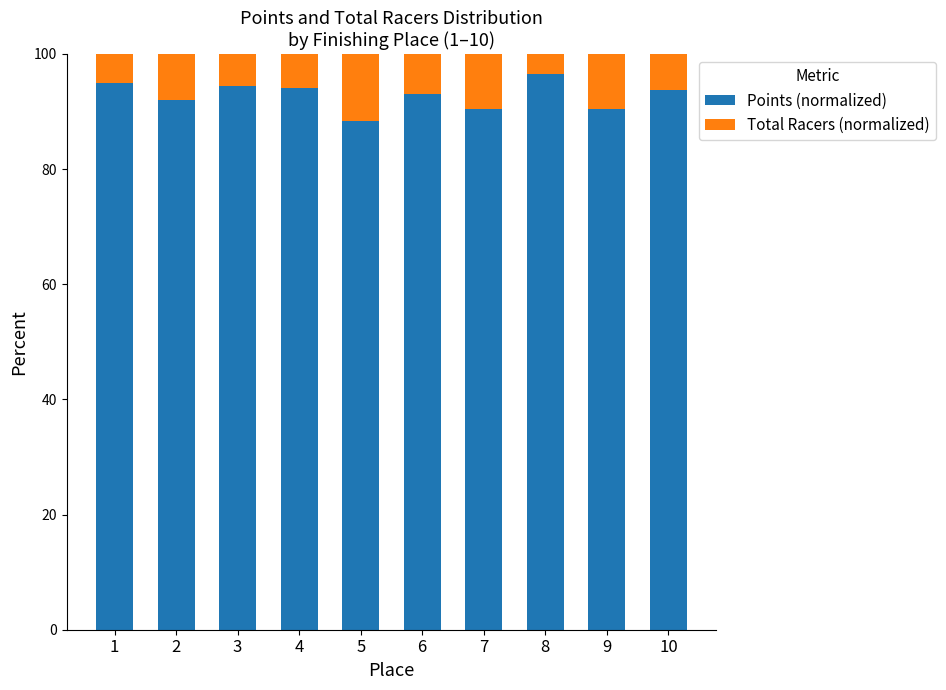

What is the total value across all series at 9?

100.0